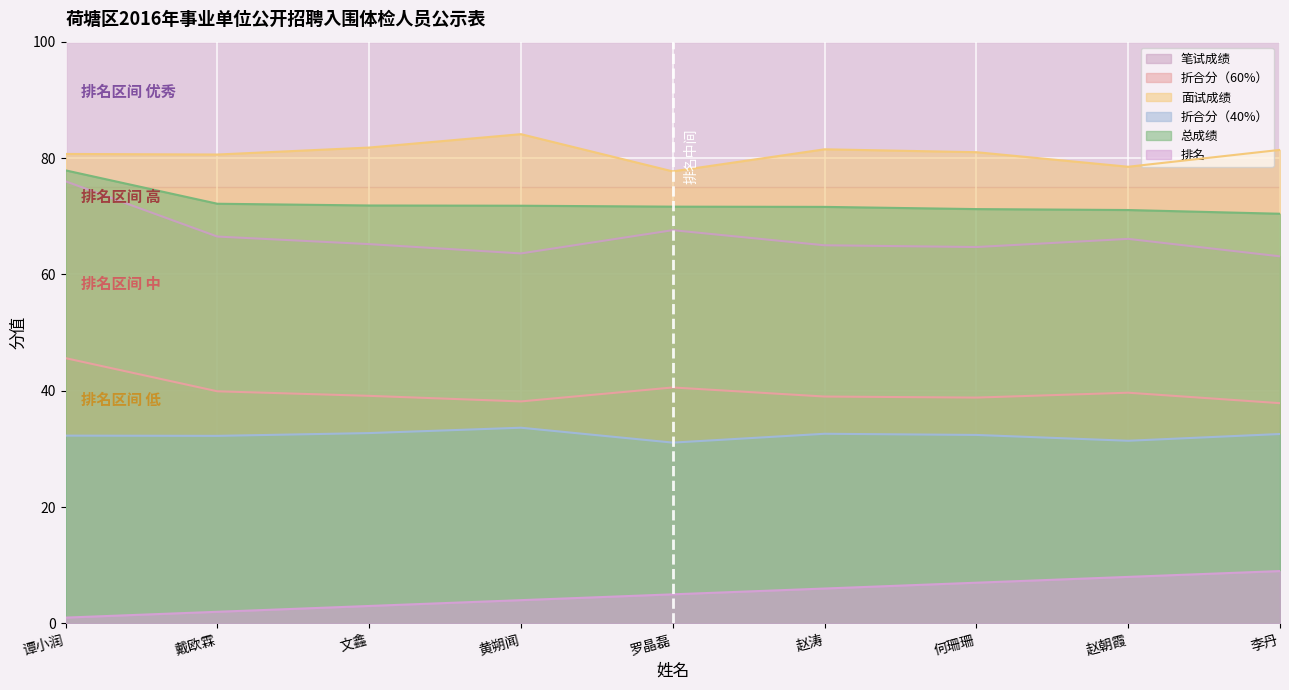

What position from the left is 李丹?

9